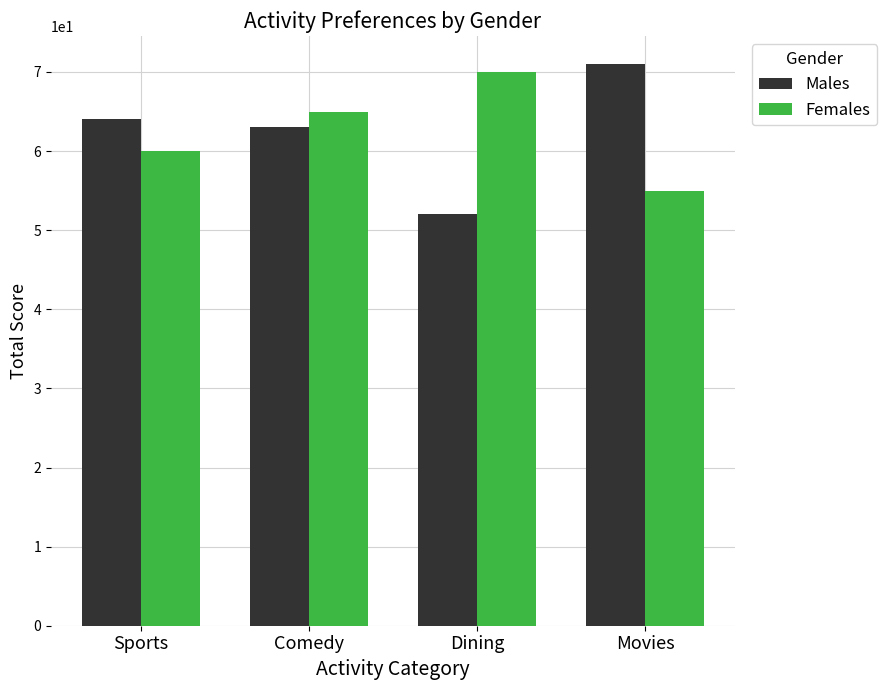

At how many categories does at least one series exceed 69?

2